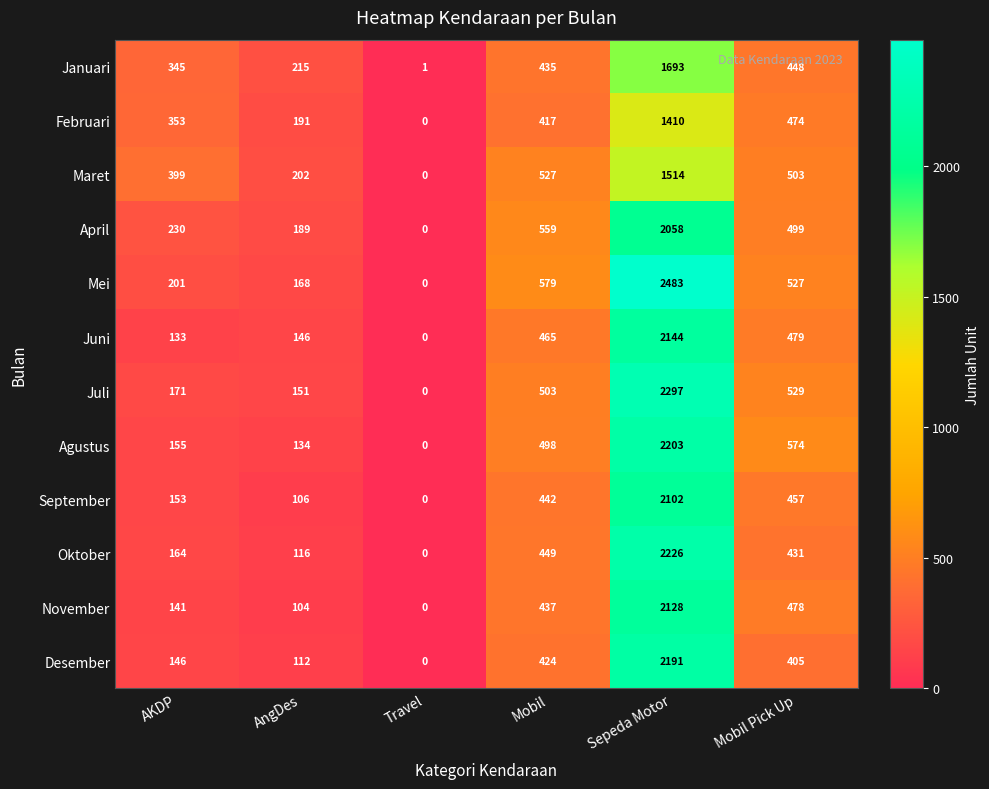

Which series has the largest range (max minus min)?

Mei